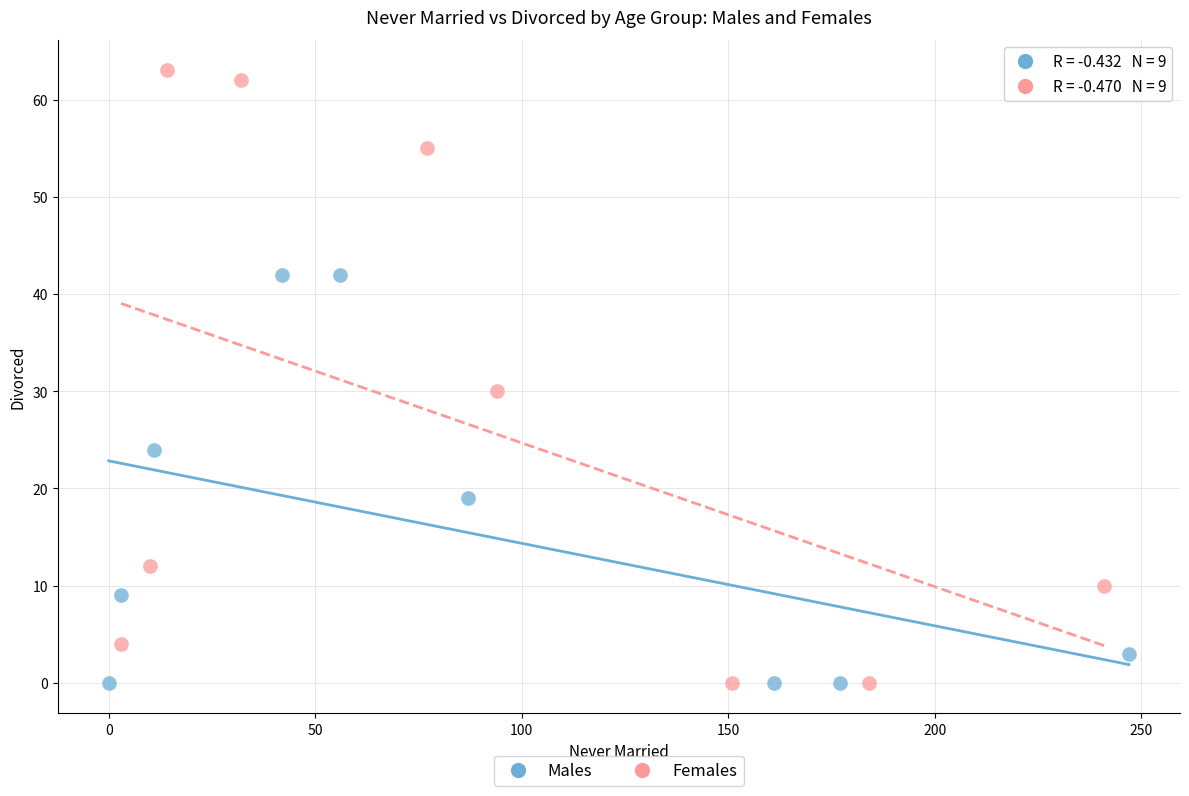

Which series has the widest spread of Y values?

Females